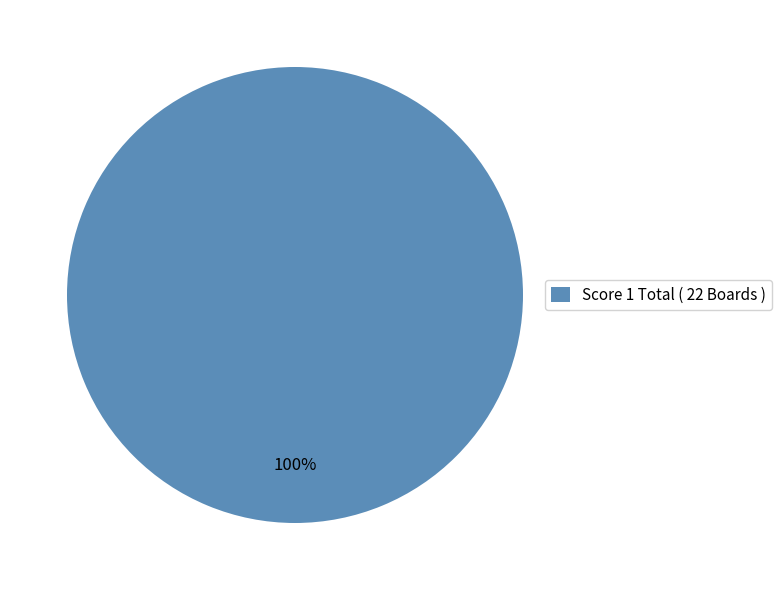

Which category accounts for the majority?

Score 1 Total ( 22 Boards )